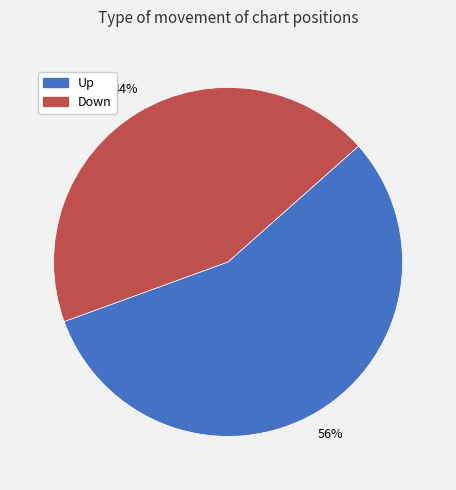

Count the number of slices in the pie.

2